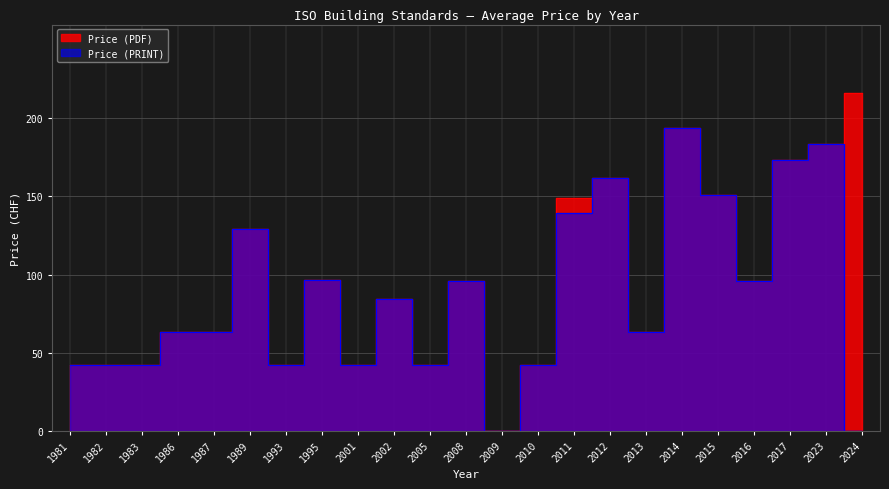

True or false: Price (PRINT) and Price (PDF) intersect in this chart.

False